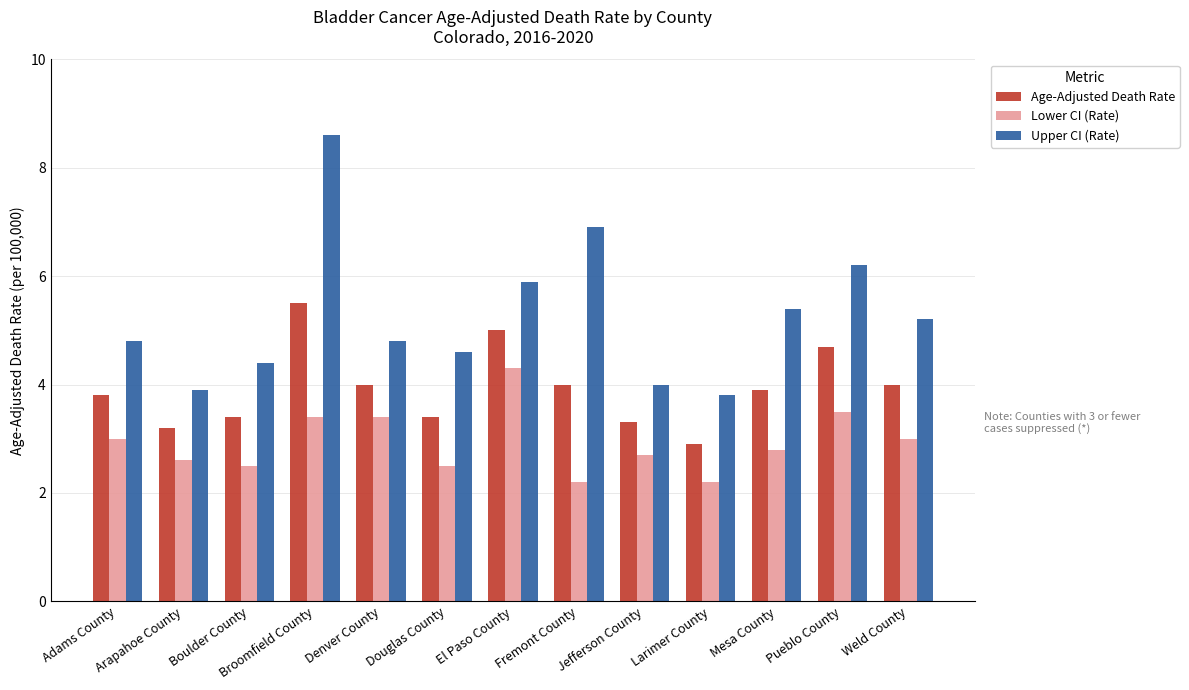

How many data points in Age-Adjusted Death Rate are less than 3?

1